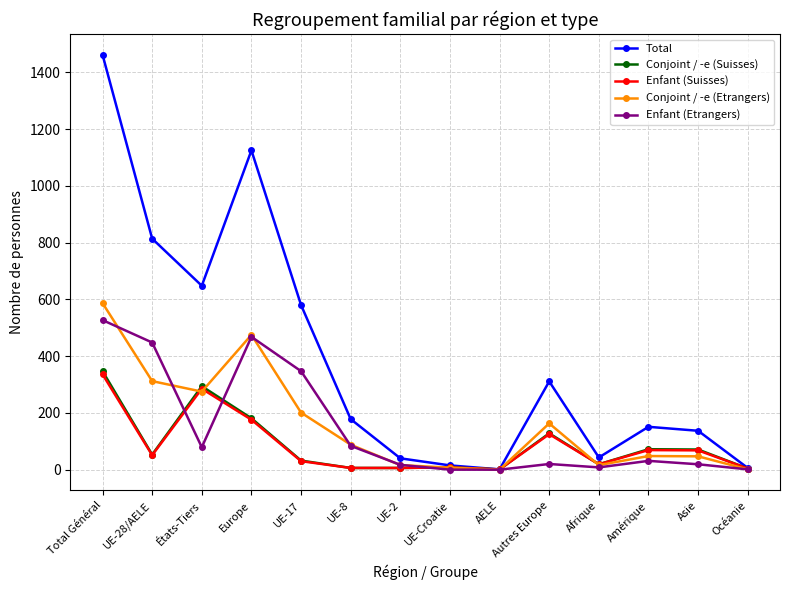

Where is the first local minimum for Conjoint / -e (Suisses)?

UE-28/AELE